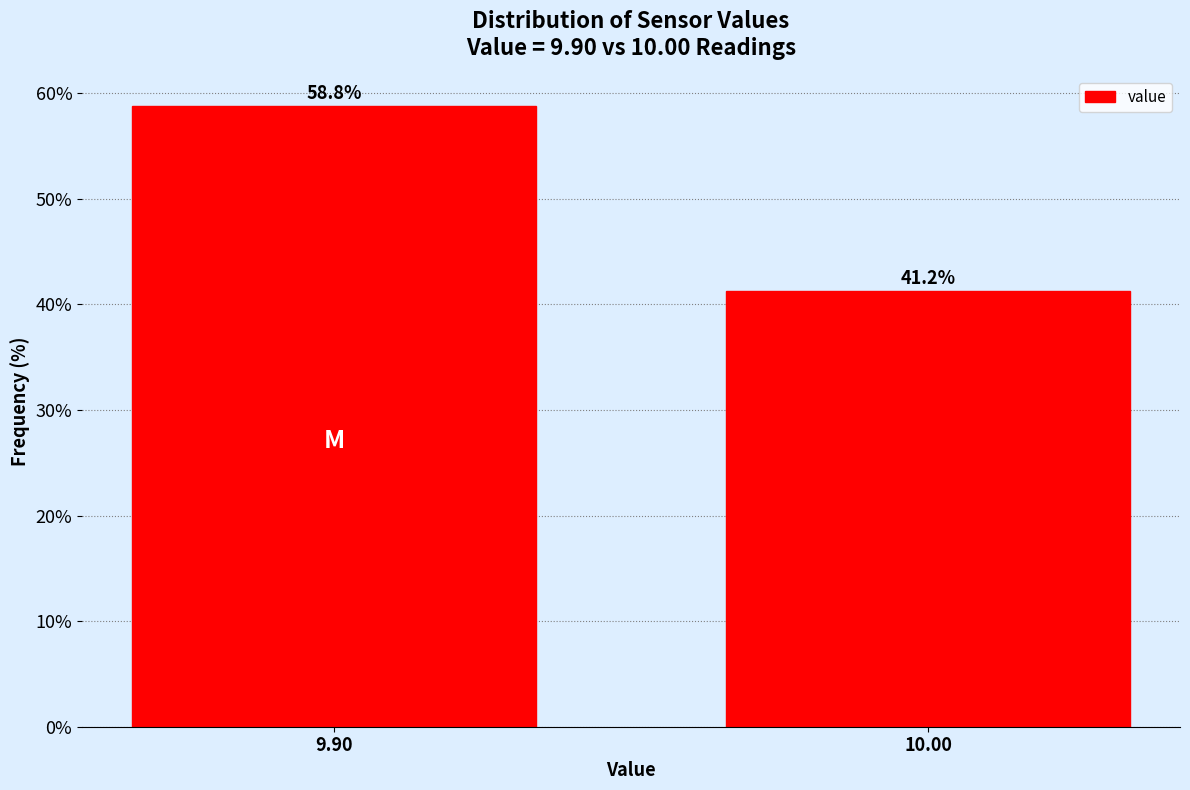

Where does the data first go above 58?

9.90